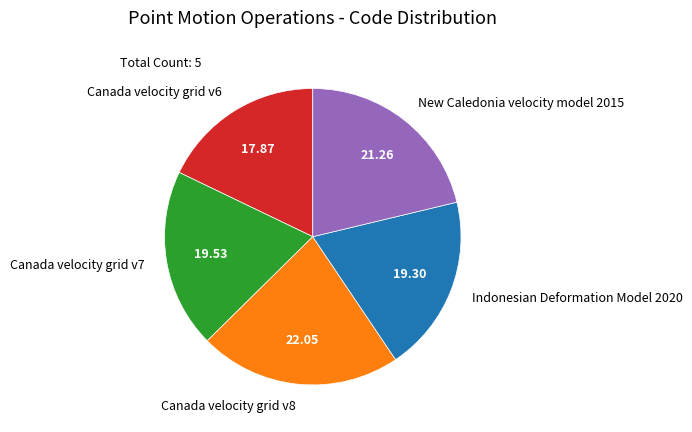

Between Canada velocity grid v8 and New Caledonia velocity model 2015, which is larger?

Canada velocity grid v8